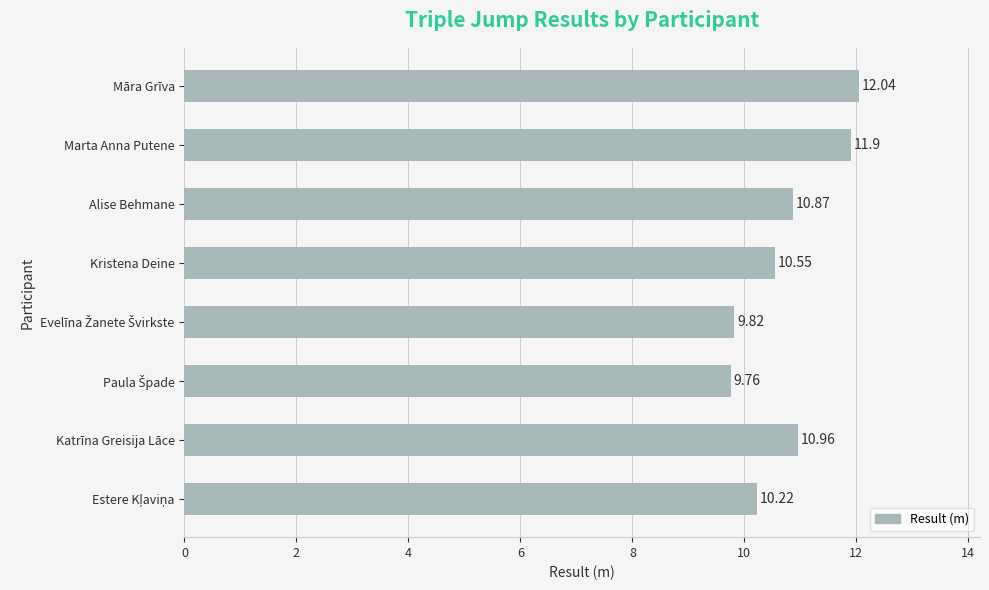

Does the chart contain any negative values?

No